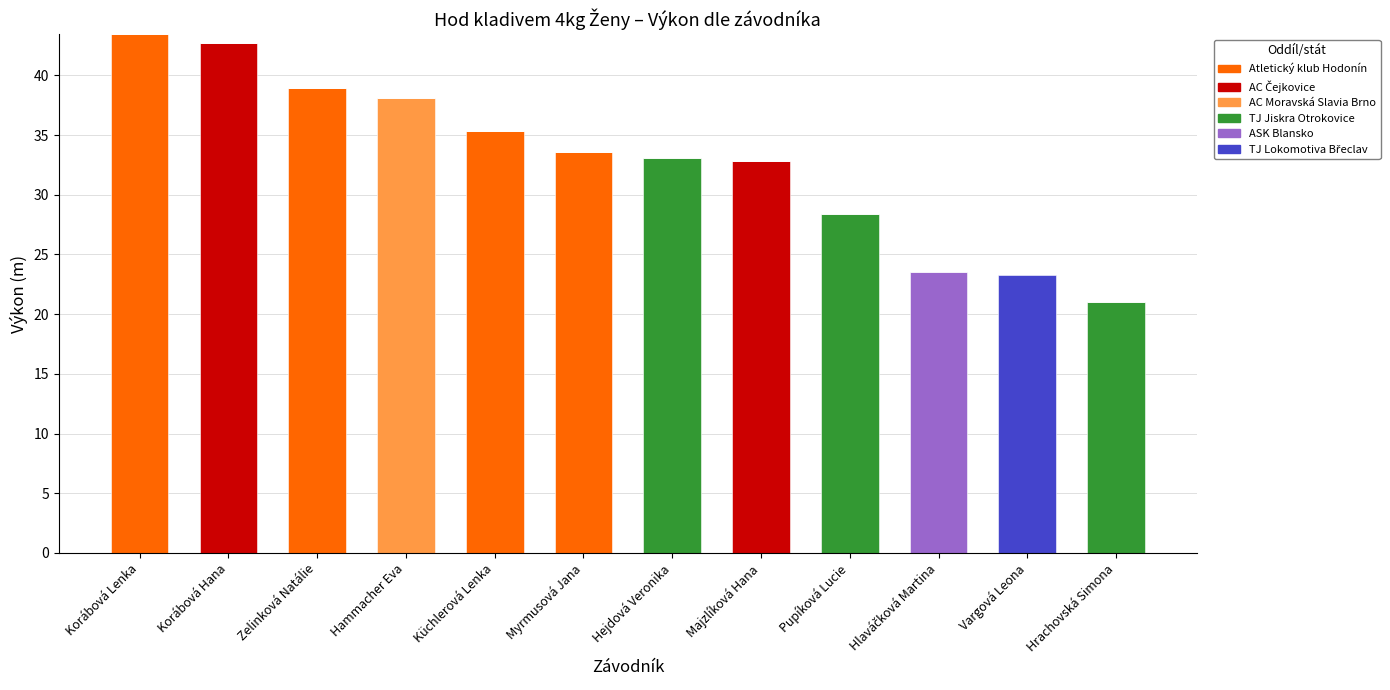

The value of Atletický klub Hodonín at Pupíková Lucie is -16.1. True or false?

False